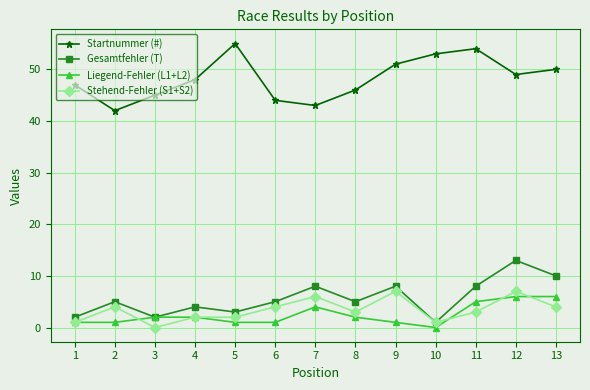

Reading left to right, list all the values displayed in this chart.

Startnummer (#): 47	42	45	48	55	44	43	46	51	53	54	49	50
Gesamtfehler (T): 2	5	2	4	3	5	8	5	8	1	8	13	10
Liegend-Fehler (L1+L2): 1	1	2	2	1	1	4	2	1	0	5	6	6
Stehend-Fehler (S1+S2): 1	4	0	2	2	4	6	3	7	1	3	7	4